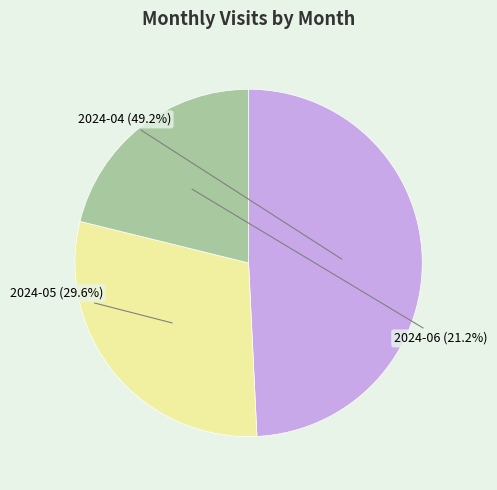

Which slice is the smallest?

2024-06